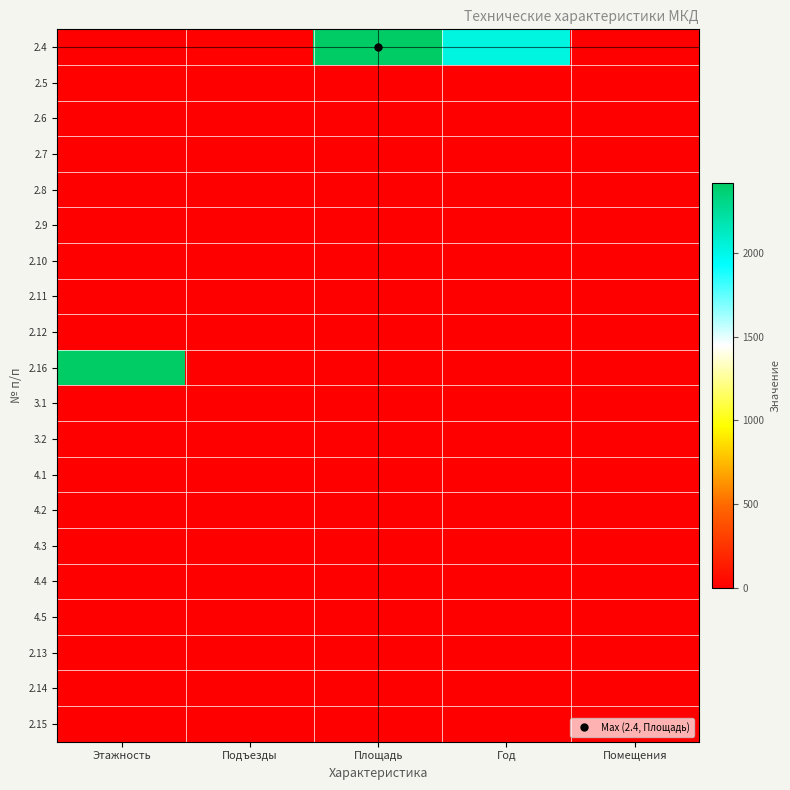

Reading left to right, transcribe all the data shown in this chart.

2.4: Этажность=9	Подъезды=10	Площадь=2416	Год=2020	Помещения=0
2.5: Этажность=10	Подъезды=9	Площадь=0	Год=0	Помещения=0
2.6: Этажность=9	Подъезды=9	Площадь=0	Год=0	Помещения=0
2.7: Этажность=9	Подъезды=0	Площадь=0	Год=0	Помещения=0
2.8: Этажность=0	Подъезды=0	Площадь=0	Год=0	Помещения=0
2.9: Этажность=0	Подъезды=0	Площадь=0	Год=0	Помещения=0
2.10: Этажность=0	Подъезды=0	Площадь=0	Год=0	Помещения=0
2.11: Этажность=0	Подъезды=0	Площадь=0	Год=0	Помещения=0
2.12: Этажность=0	Подъезды=0	Площадь=0	Год=0	Помещения=0
2.16: Этажность=2416	Подъезды=0	Площадь=0	Год=0	Помещения=0
3.1: Этажность=0	Подъезды=0	Площадь=0	Год=0	Помещения=0
3.2: Этажность=0	Подъезды=0	Площадь=0	Год=0	Помещения=0
4.1: Этажность=0	Подъезды=0	Площадь=0	Год=0	Помещения=0
4.2: Этажность=0	Подъезды=0	Площадь=0	Год=0	Помещения=0
4.3: Этажность=0	Подъезды=0	Площадь=0	Год=0	Помещения=0
4.4: Этажность=0	Подъезды=0	Площадь=0	Год=0	Помещения=0
4.5: Этажность=0	Подъезды=0	Площадь=0	Год=0	Помещения=0
2.13: Этажность=0	Подъезды=0	Площадь=0	Год=0	Помещения=0
2.14: Этажность=0	Подъезды=0	Площадь=0	Год=0	Помещения=0
2.15: Этажность=0	Подъезды=0	Площадь=0	Год=0	Помещения=0